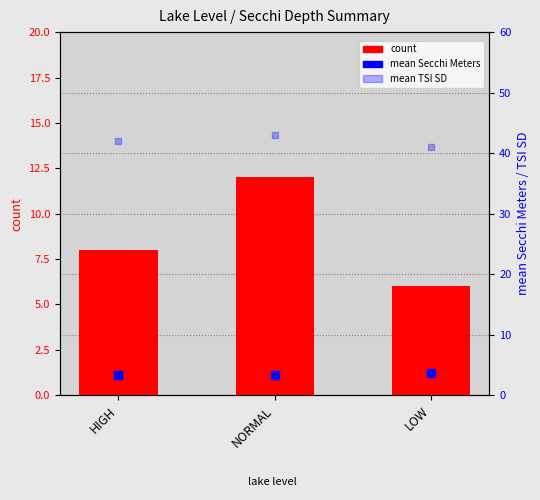

At which category is the sum across all series the highest?

NORMAL